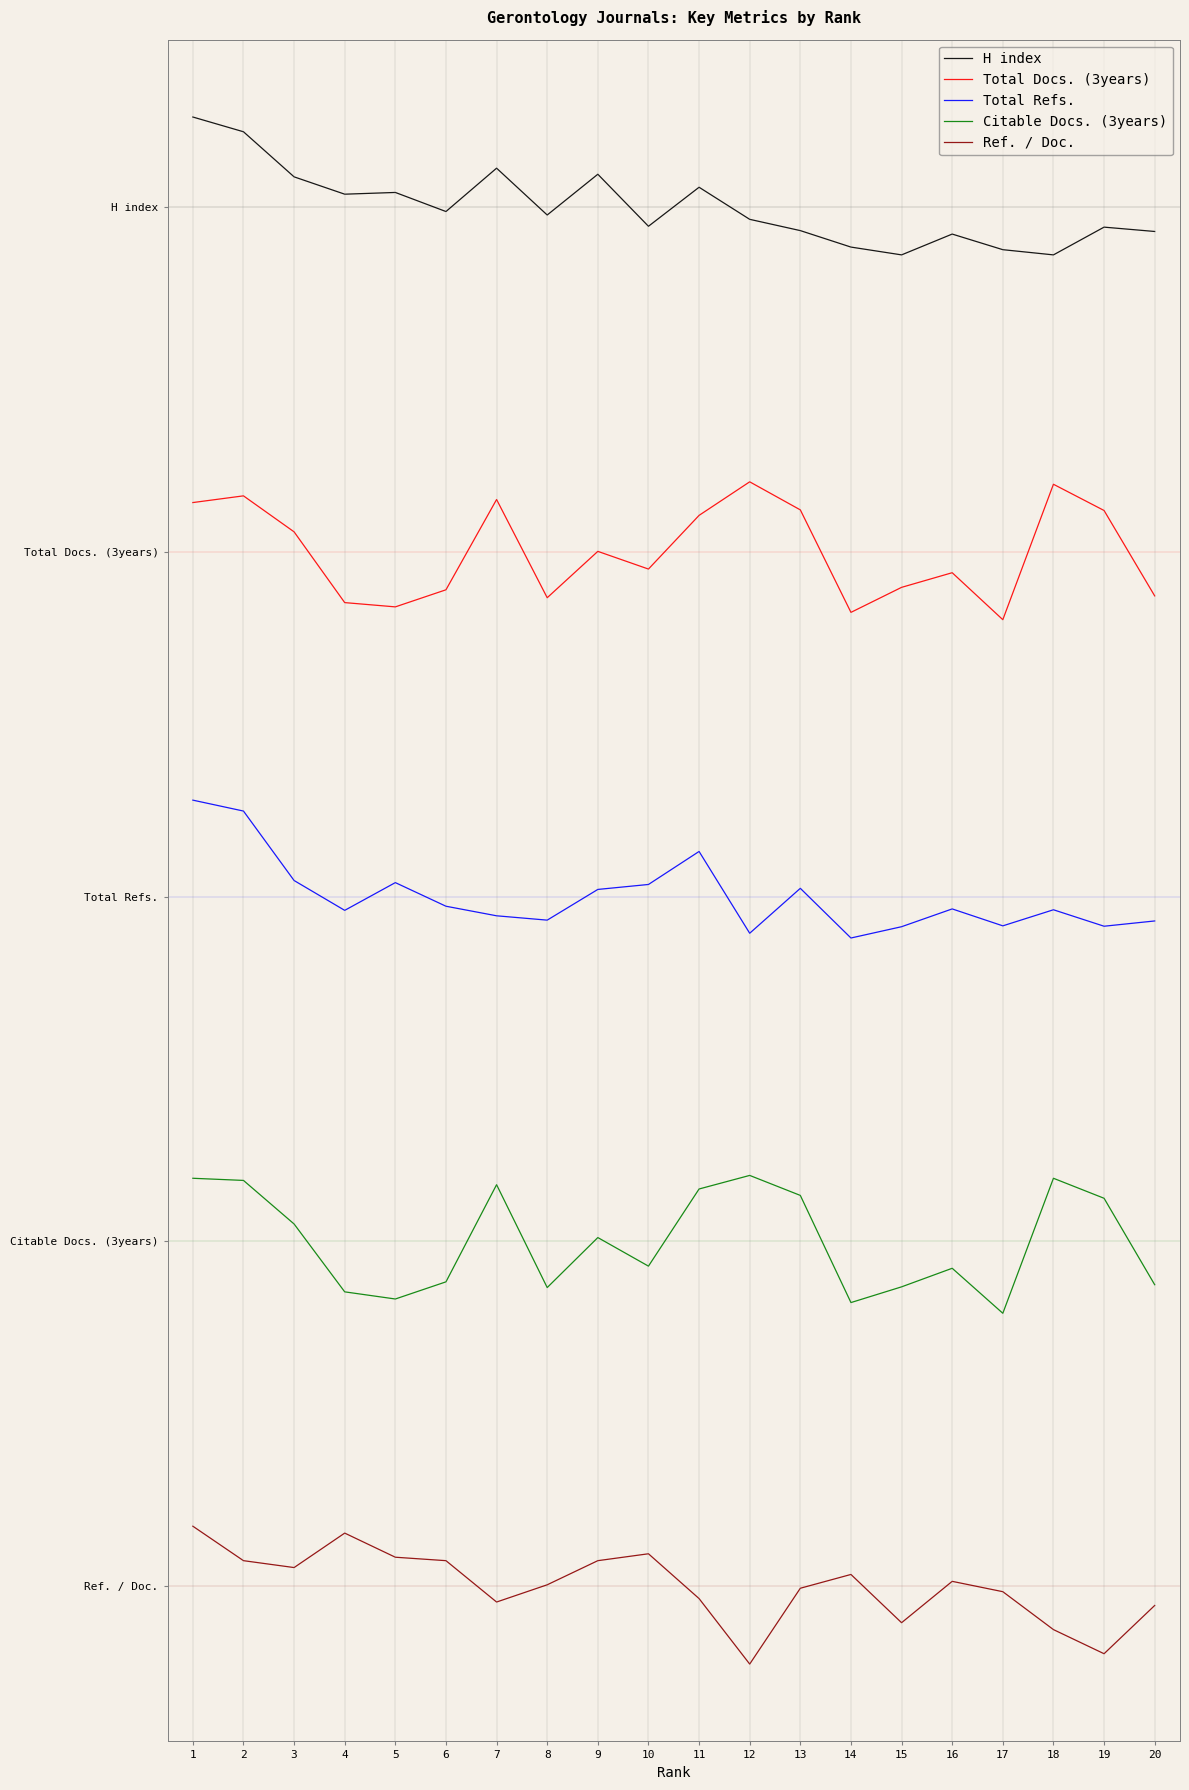

What is the average value of the Total Docs. (3years) series?

6.0